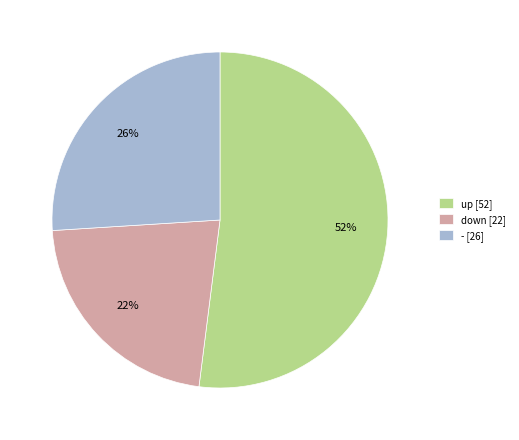

Count the number of slices in the pie.

3